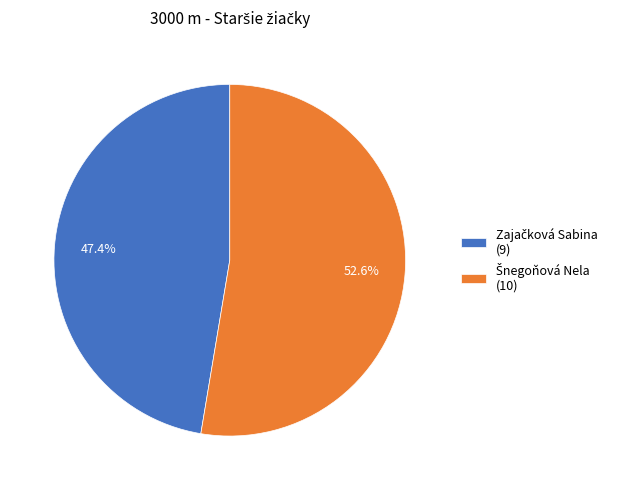

Does any single category account for the majority?

Yes